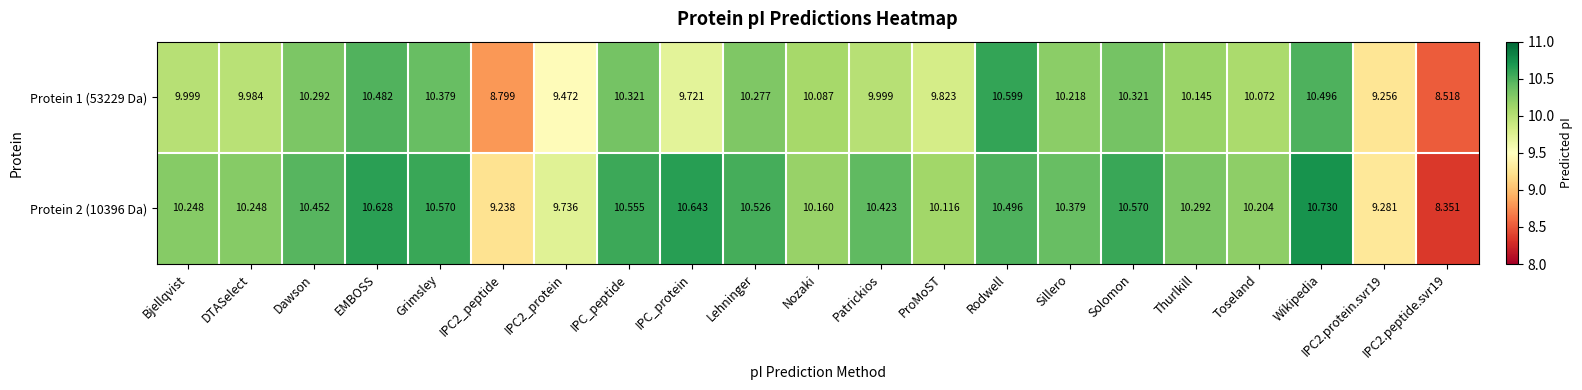

Which series has the largest range (max minus min)?

Protein 2 (10396 Da)